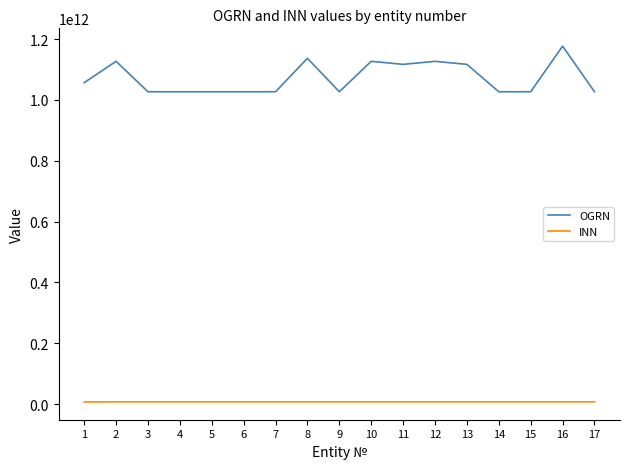

Which series changed the most between 8 and 15?

OGRN